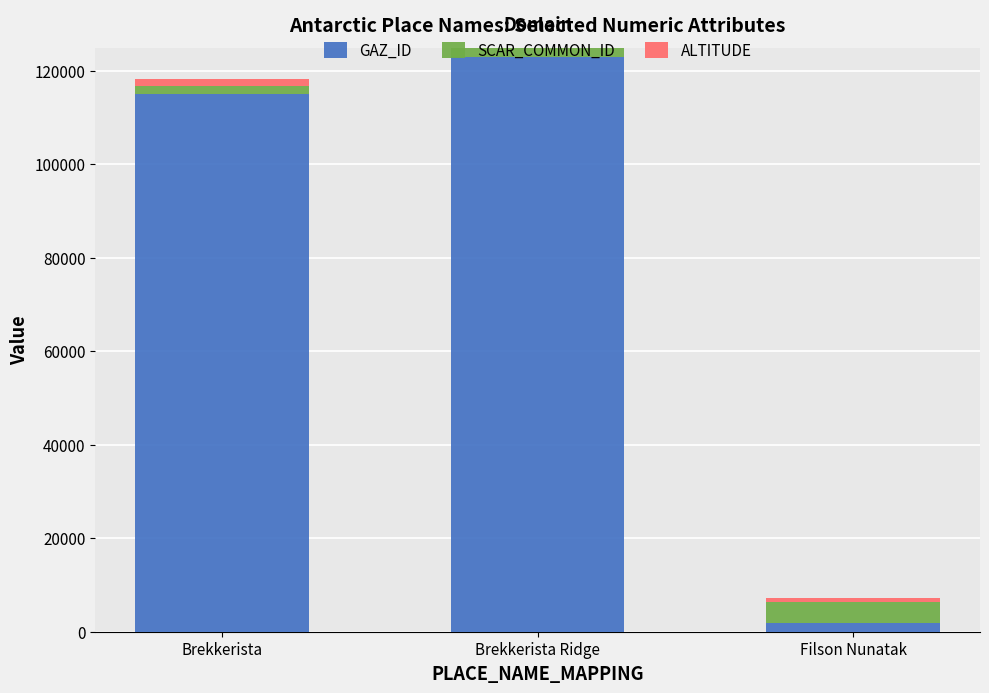

What is the average value of the GAZ_ID series?

79893